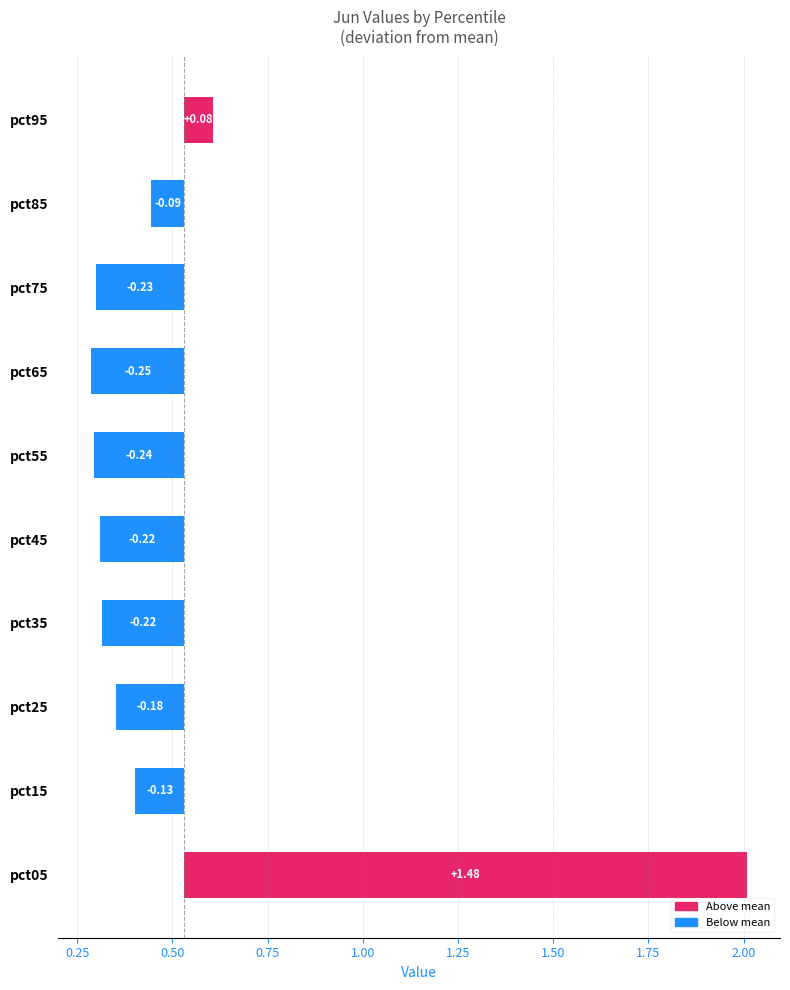

What is the difference between the second highest and second lowest values?

0.3